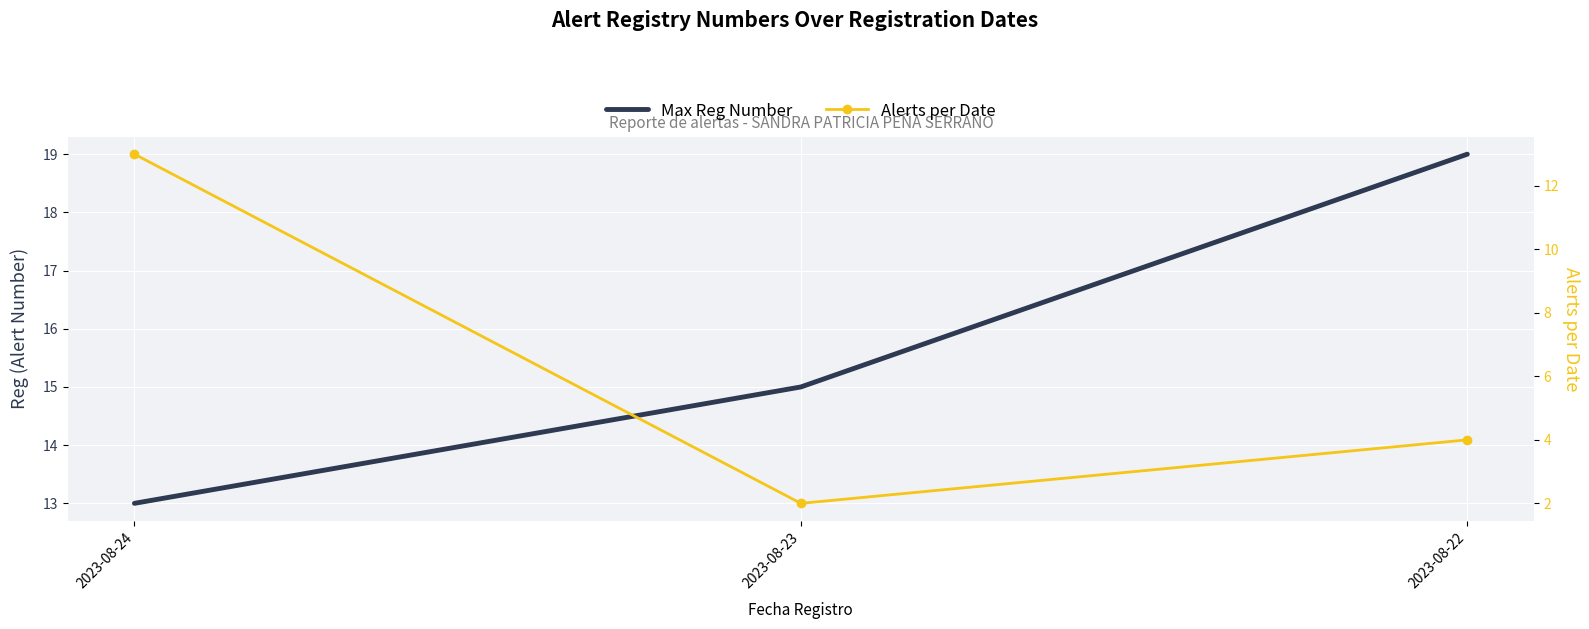

What value does the Max Reg Number series have at 2023-08-24?

13